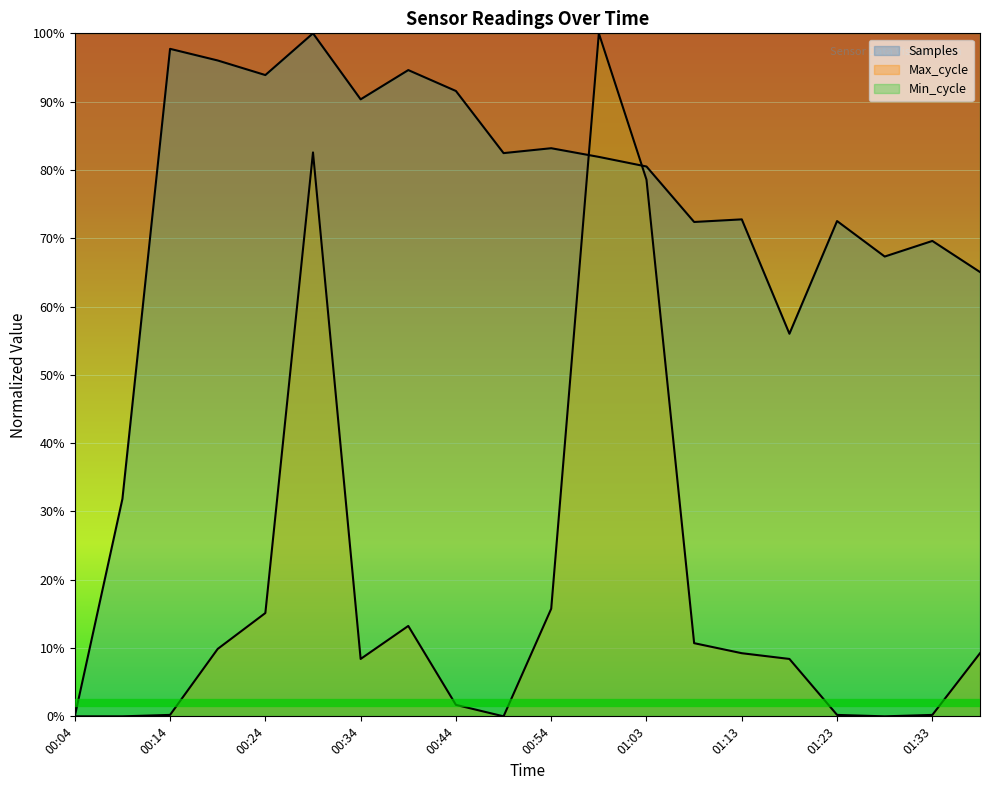

What is the label of the 14th point from the left?

01:08